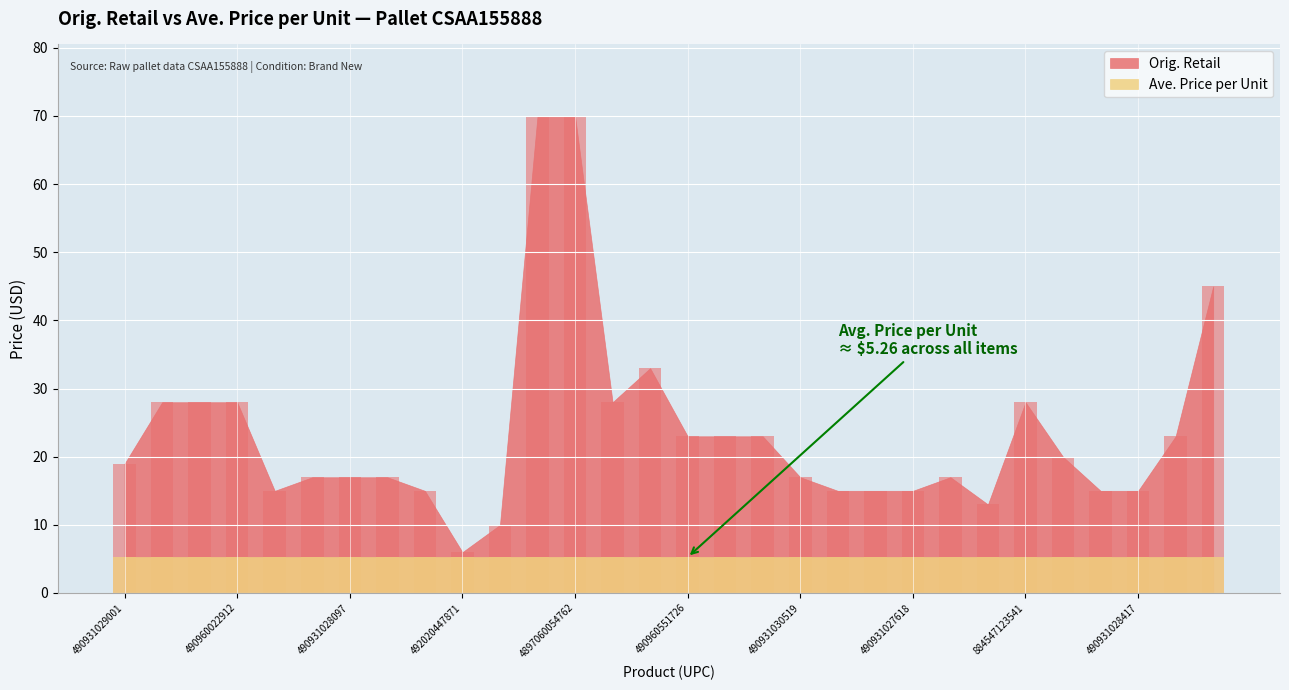

At which category does the chart reach its minimum across all series?

492020447871